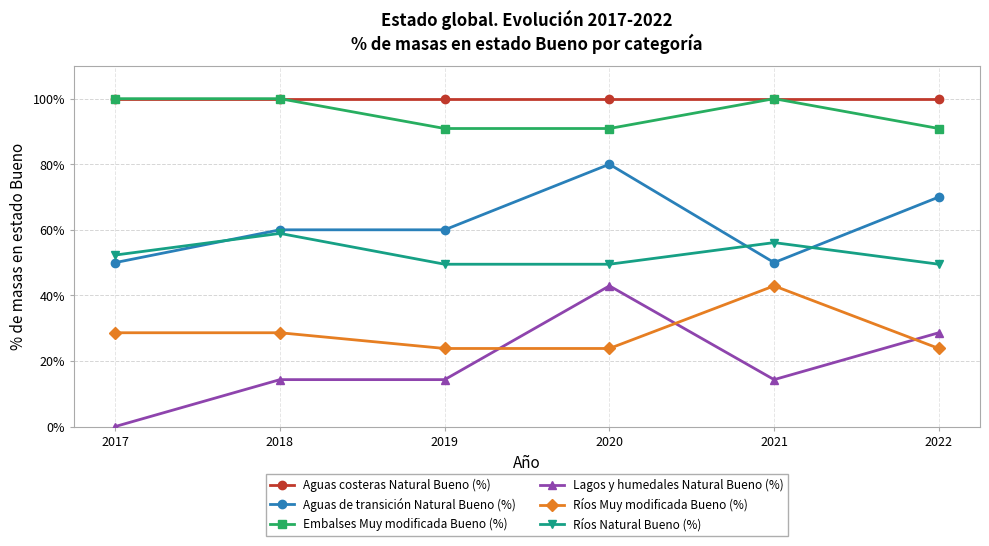

Reading left to right, what are all the values shown in this chart?

Aguas costeras Natural Bueno (%): 1.0	1.0	1.0	1.0	1.0	1.0
Aguas de transición Natural Bueno (%): 0.5	0.6	0.6	0.8	0.5	0.7
Embalses Muy modificada Bueno (%): 1.0	1.0	0.9	0.9	1.0	0.9
Lagos y humedales Natural Bueno (%): 0.0	0.1	0.1	0.4	0.1	0.3
Ríos Muy modificada Bueno (%): 0.3	0.3	0.2	0.2	0.4	0.2
Ríos Natural Bueno (%): 0.5	0.6	0.5	0.5	0.6	0.5